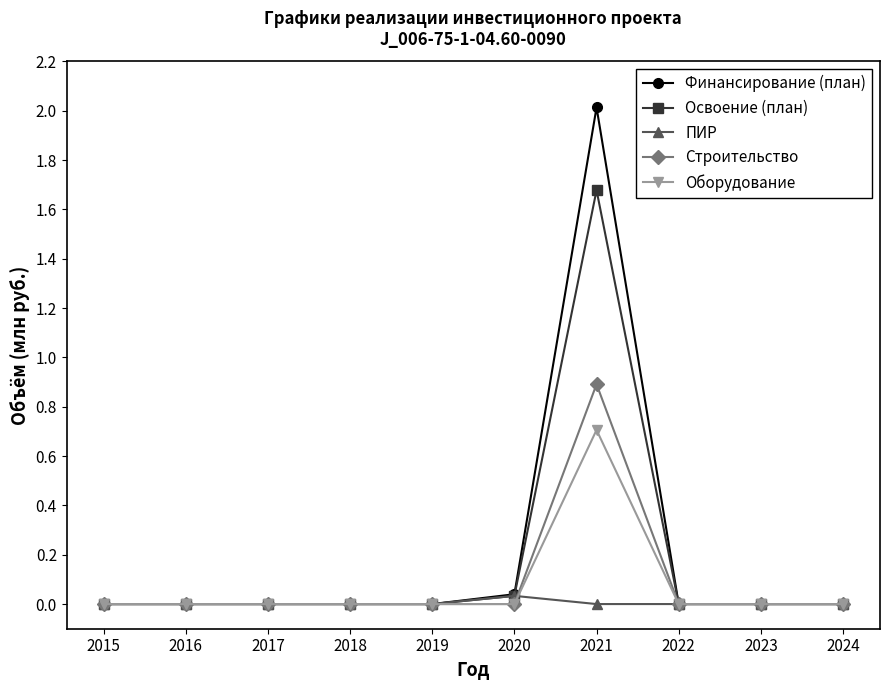

Which series changed the most between 2018 and 2021?

Финансирование (план)